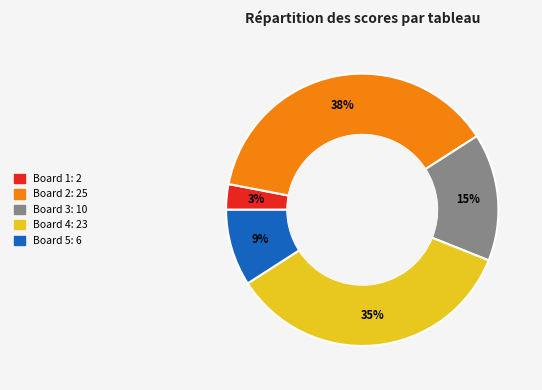

Is it true that Board 5 is 3% of the pie?

False